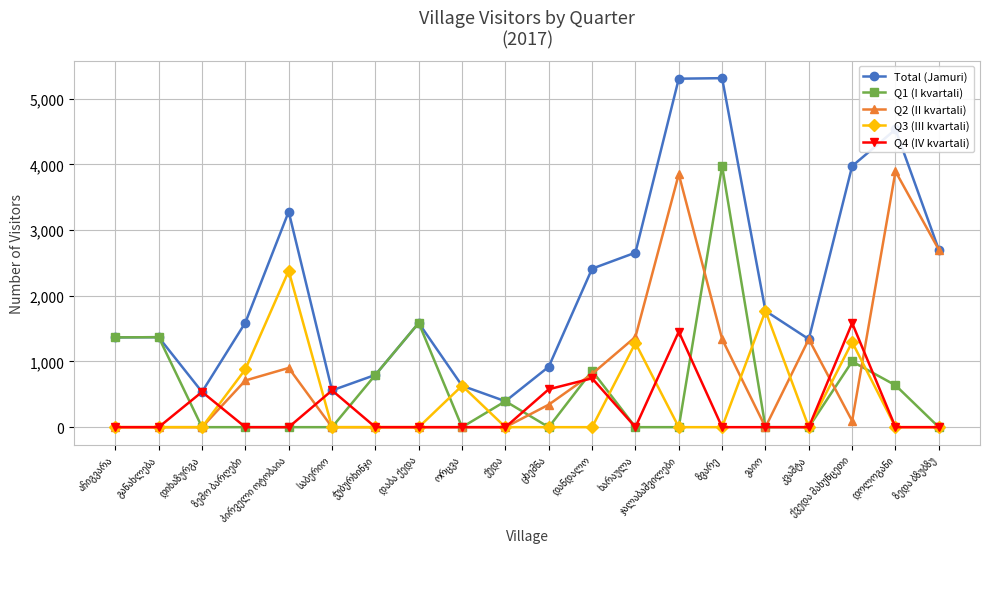

Is this an area chart (filled region under the line)?

No